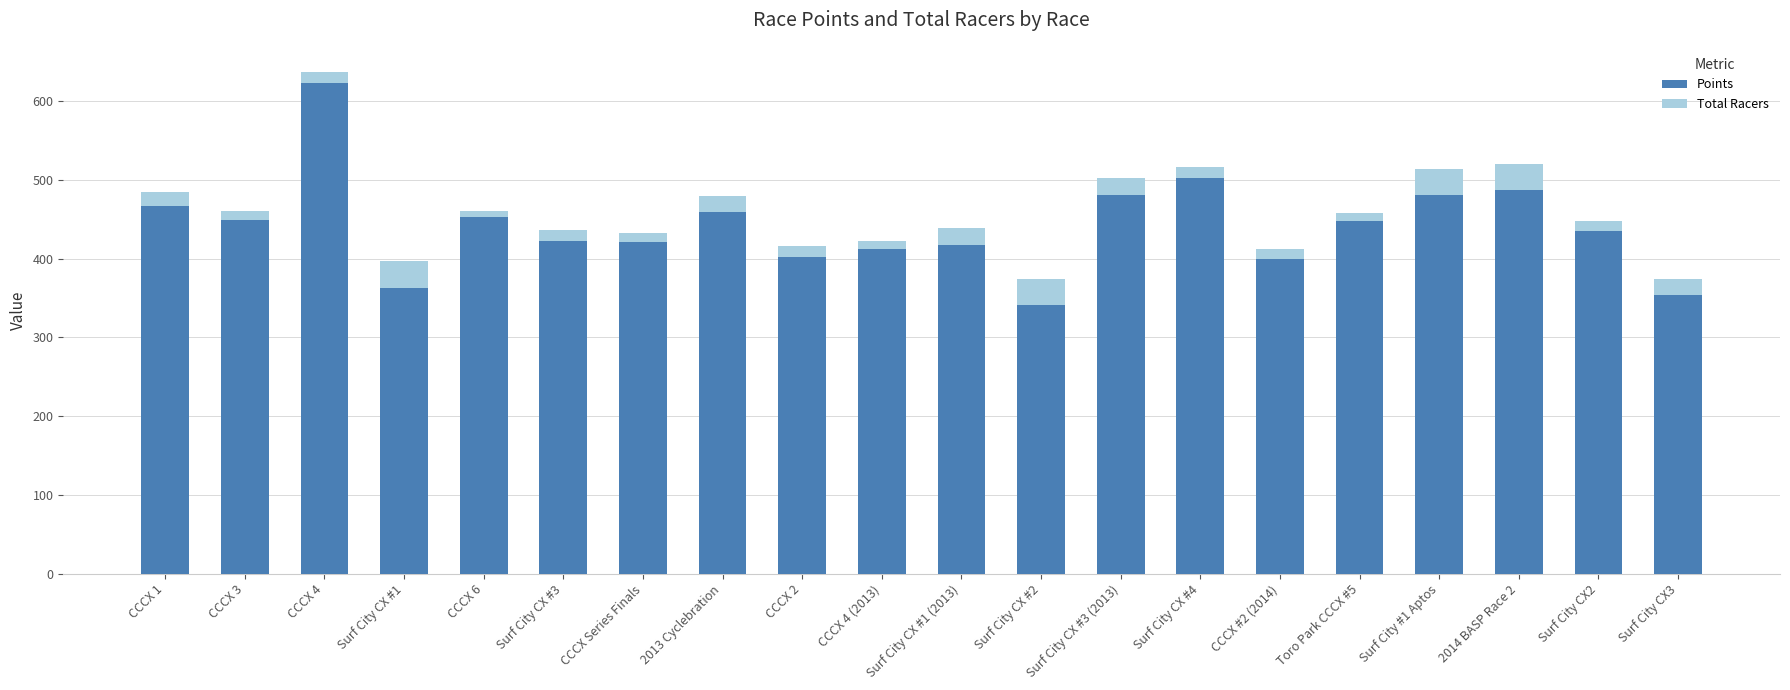

The value of Points at CCCX 3 is 448.7. True or false?

True